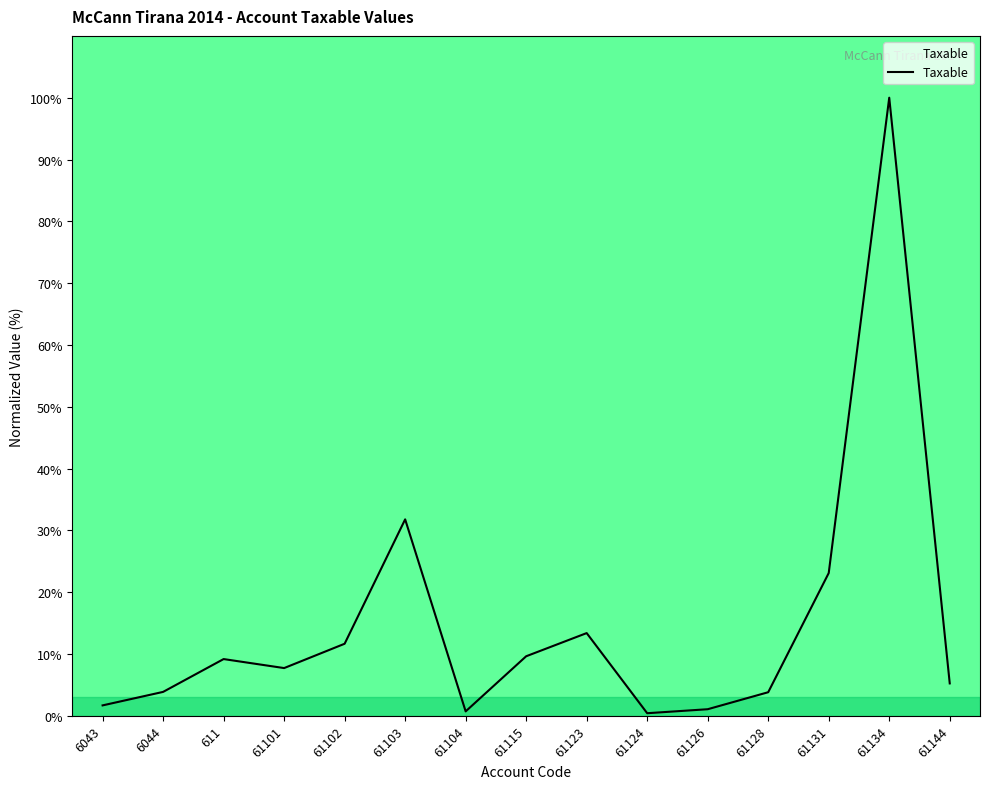

Between 61115 and 61134, which is larger?

61134